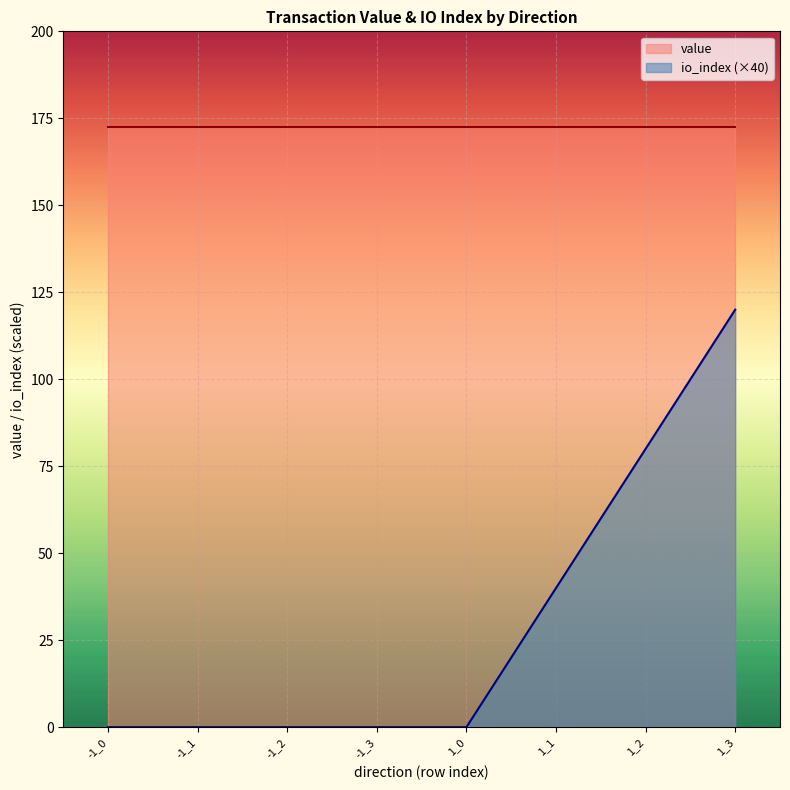

Is the value of io_index (×40) at -1_1 greater than the value of value at -1_0?

No